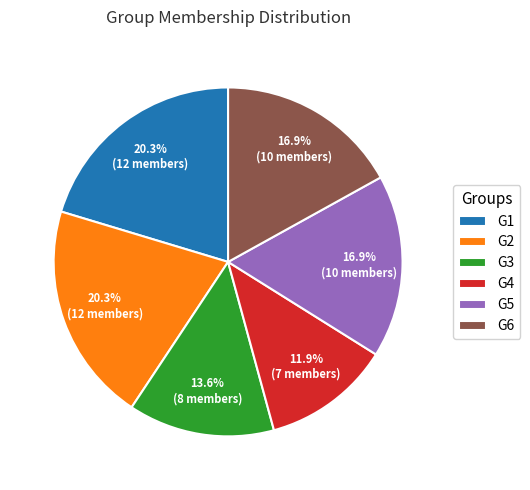

What percentage is NOT represented by G3?

86.4%